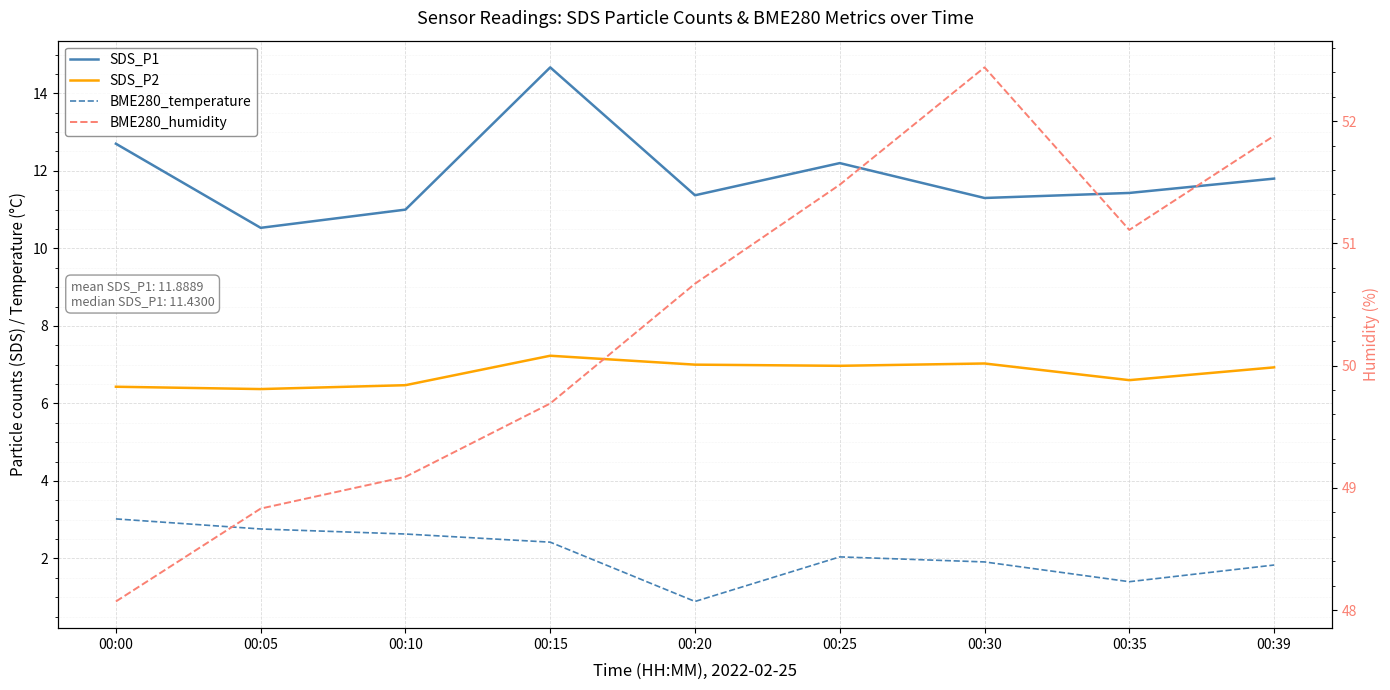

What is the difference between the BME280_humidity values at 00:35 and 00:30?

1.3